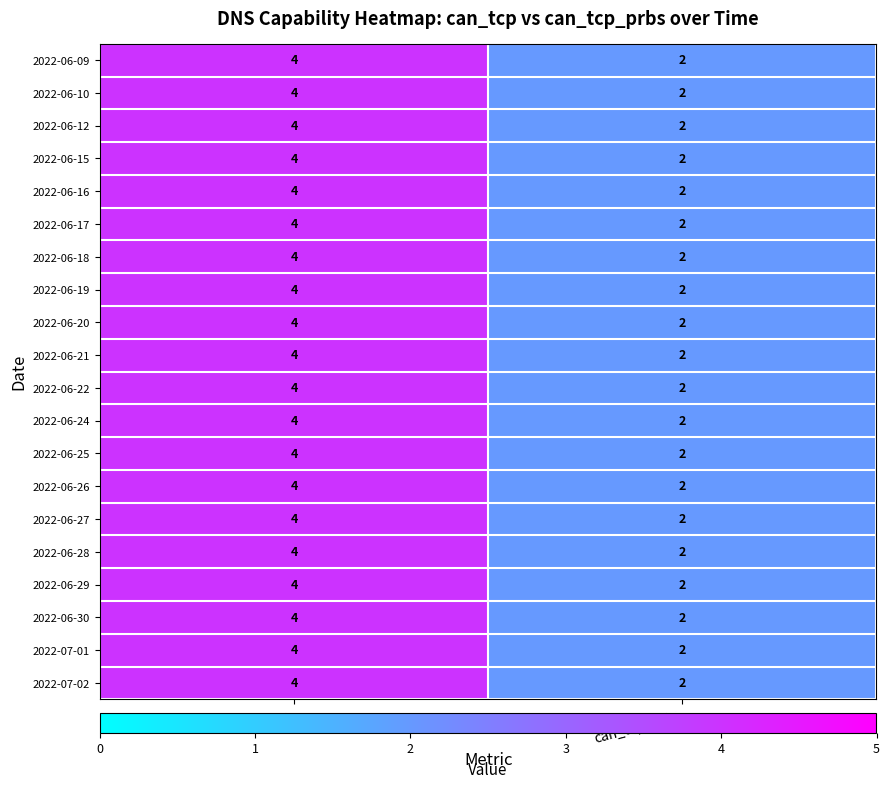

At which category does the chart reach its minimum across all series?

can_tcp_prbs